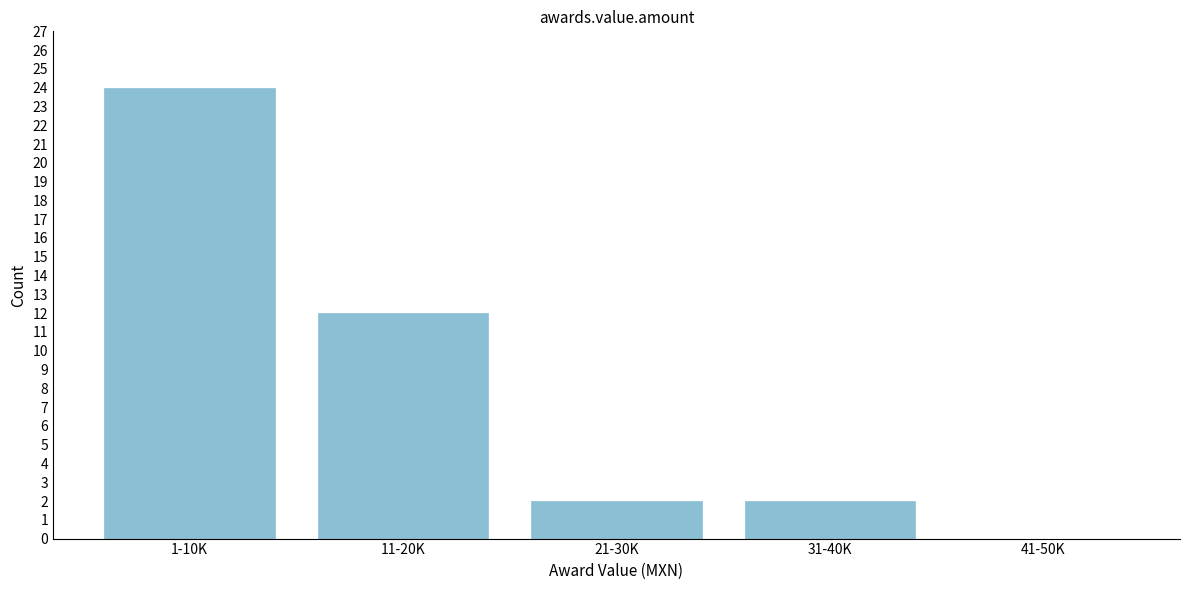

Reading left to right, extract all data points from this chart.

1-10K=24	11-20K=12	21-30K=2	31-40K=2	41-50K=0